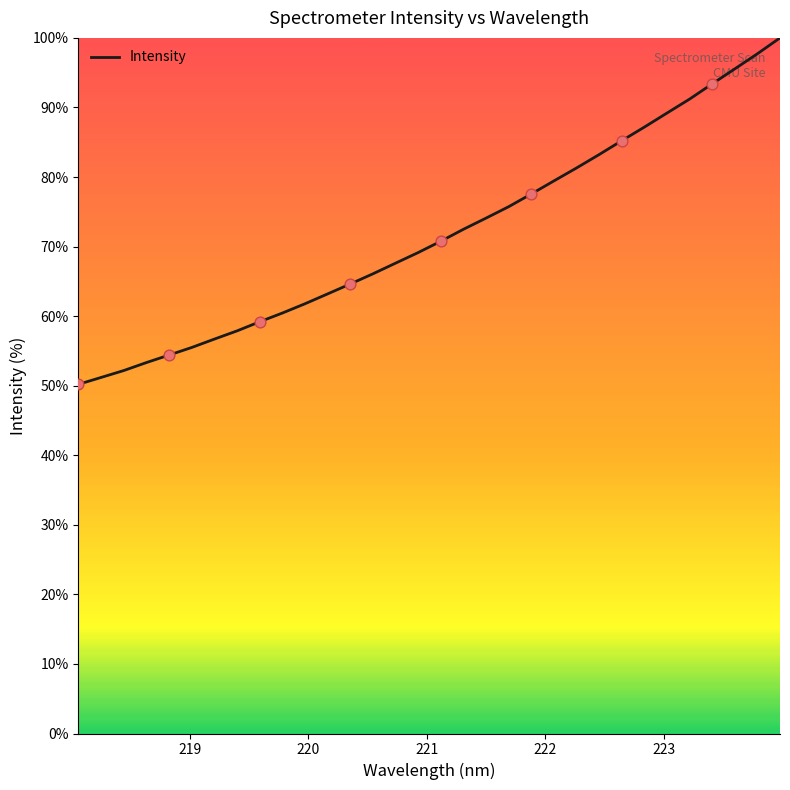

What is the maximum value shown in the chart?

100.0